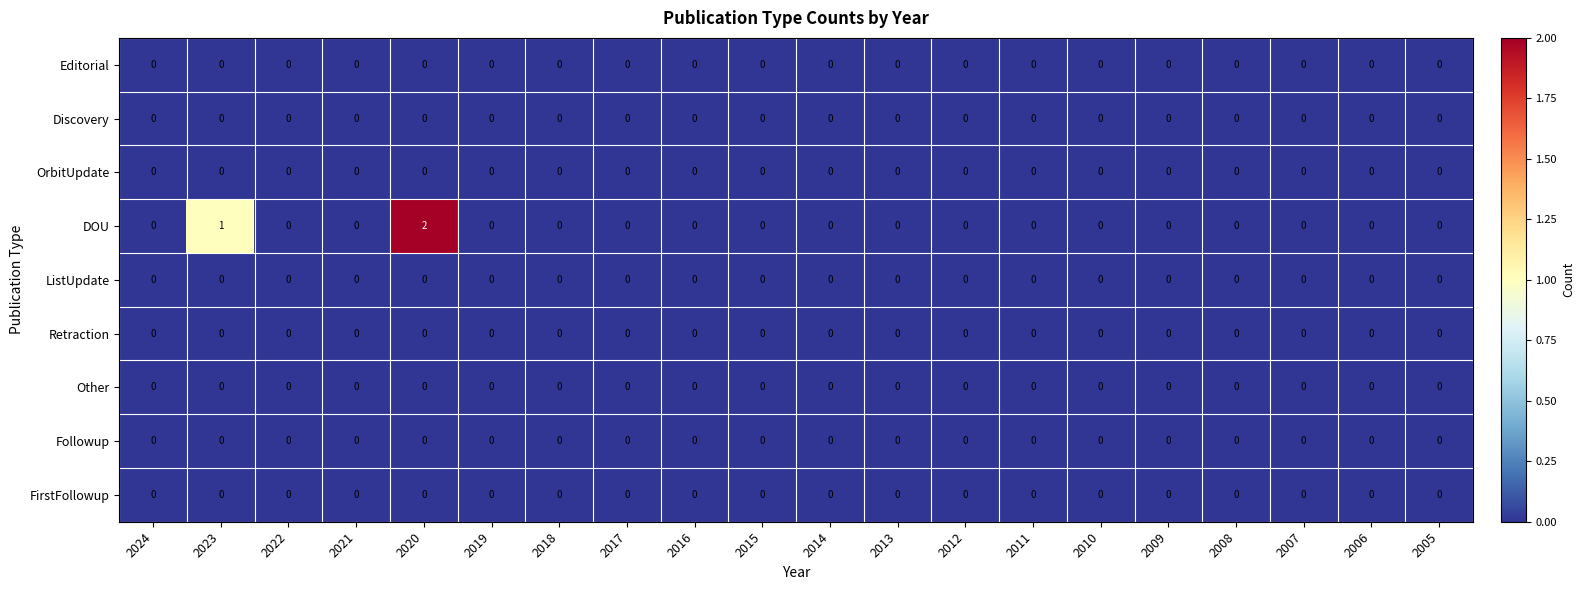

At which category is the sum across all series the highest?

2020